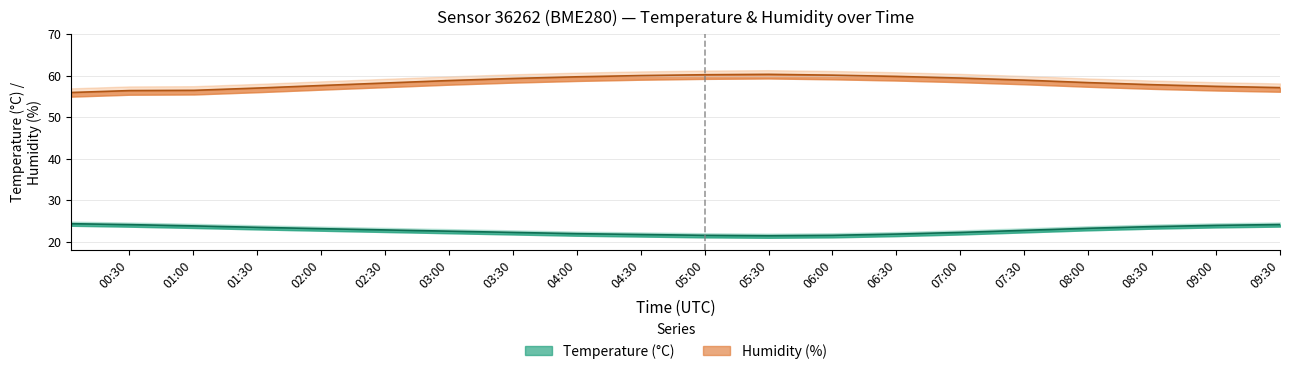

Rank the series at 07:30 from highest to lowest value.

humidity_upper, humidity, humidity_lower, temperature_upper, temperature, temperature_lower